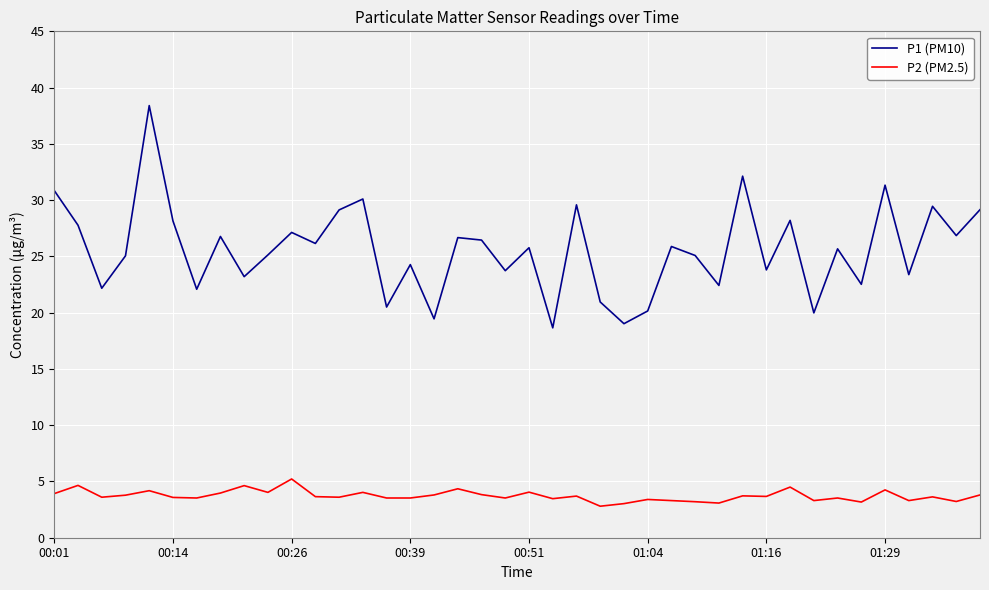

What is the minimum value for P2 (PM2.5)?

2.8